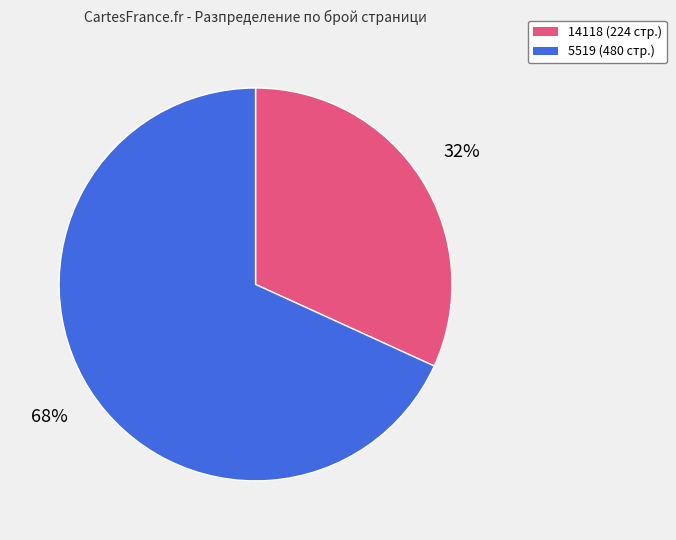

Which category accounts for the majority?

5519